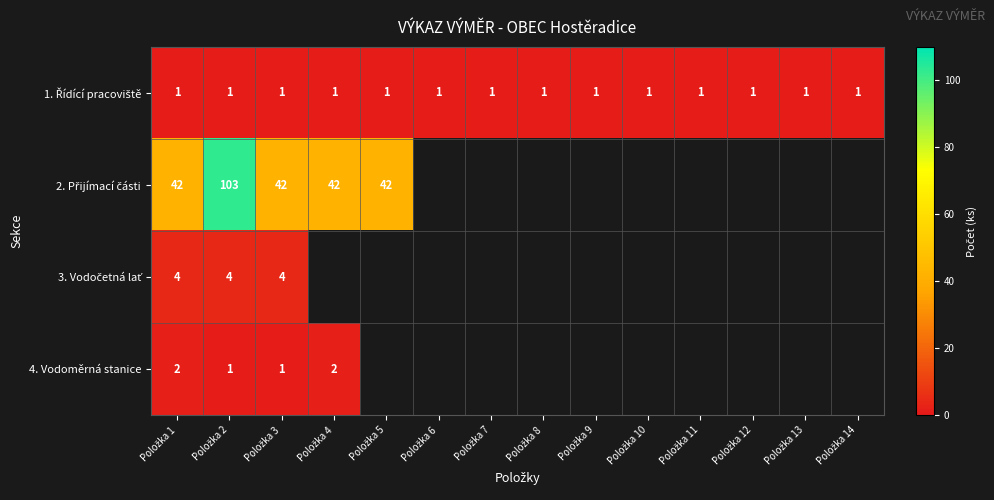

How many distinct data groups are displayed?

4